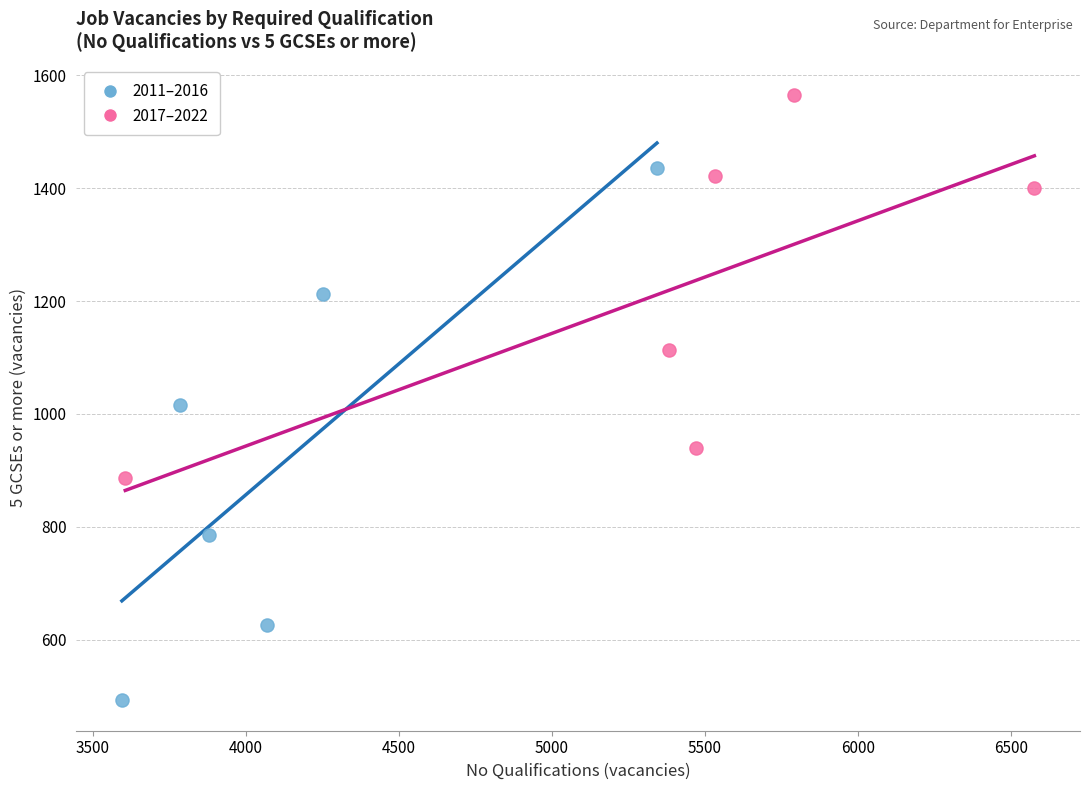

Which series has the largest Y range (max minus min)?

2011–2016